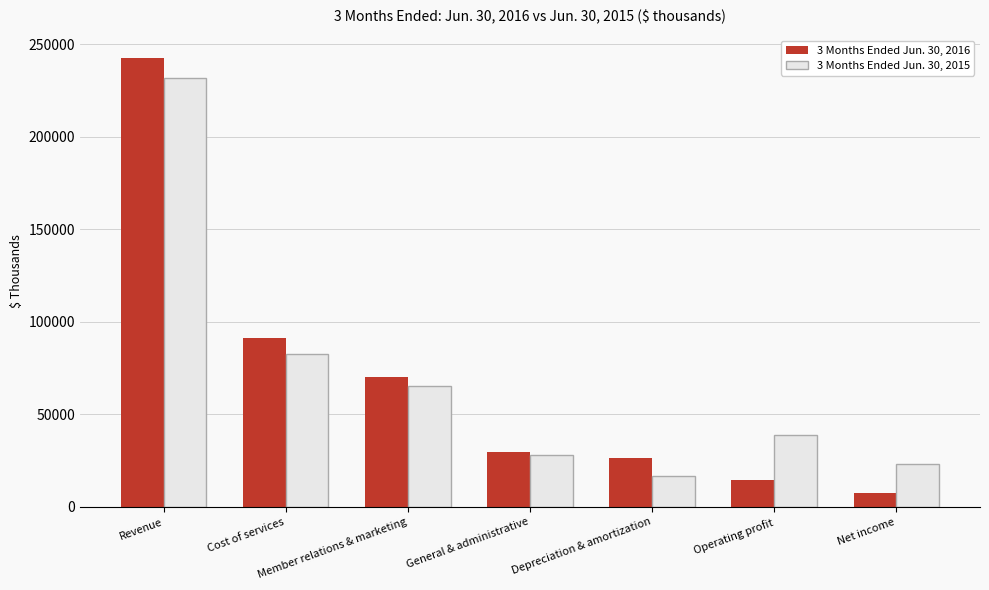

At which category is the sum across all series the highest?

Revenue